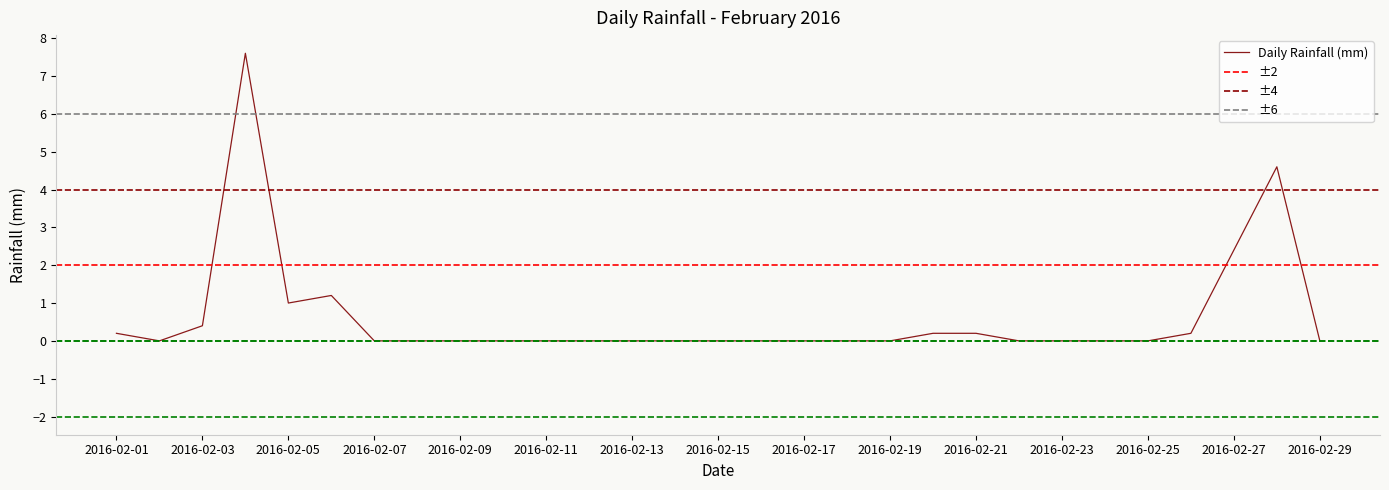

Reading right to left, transcribe all the data shown in this chart.

2016-02-29=0.0	2016-02-28=4.6	2016-02-27=2.4	2016-02-26=0.2	2016-02-25=0.0	2016-02-24=0.0	2016-02-23=0.0	2016-02-22=0.0	2016-02-21=0.2	2016-02-20=0.2	2016-02-19=0.0	2016-02-18=0.0	2016-02-17=0.0	2016-02-16=0.0	2016-02-15=0.0	2016-02-14=0.0	2016-02-13=0.0	2016-02-12=0.0	2016-02-11=0.0	2016-02-10=0.0	2016-02-09=0.0	2016-02-08=0.0	2016-02-07=0.0	2016-02-06=1.2	2016-02-05=1.0	2016-02-04=7.6	2016-02-03=0.4	2016-02-02=0.0	2016-02-01=0.2